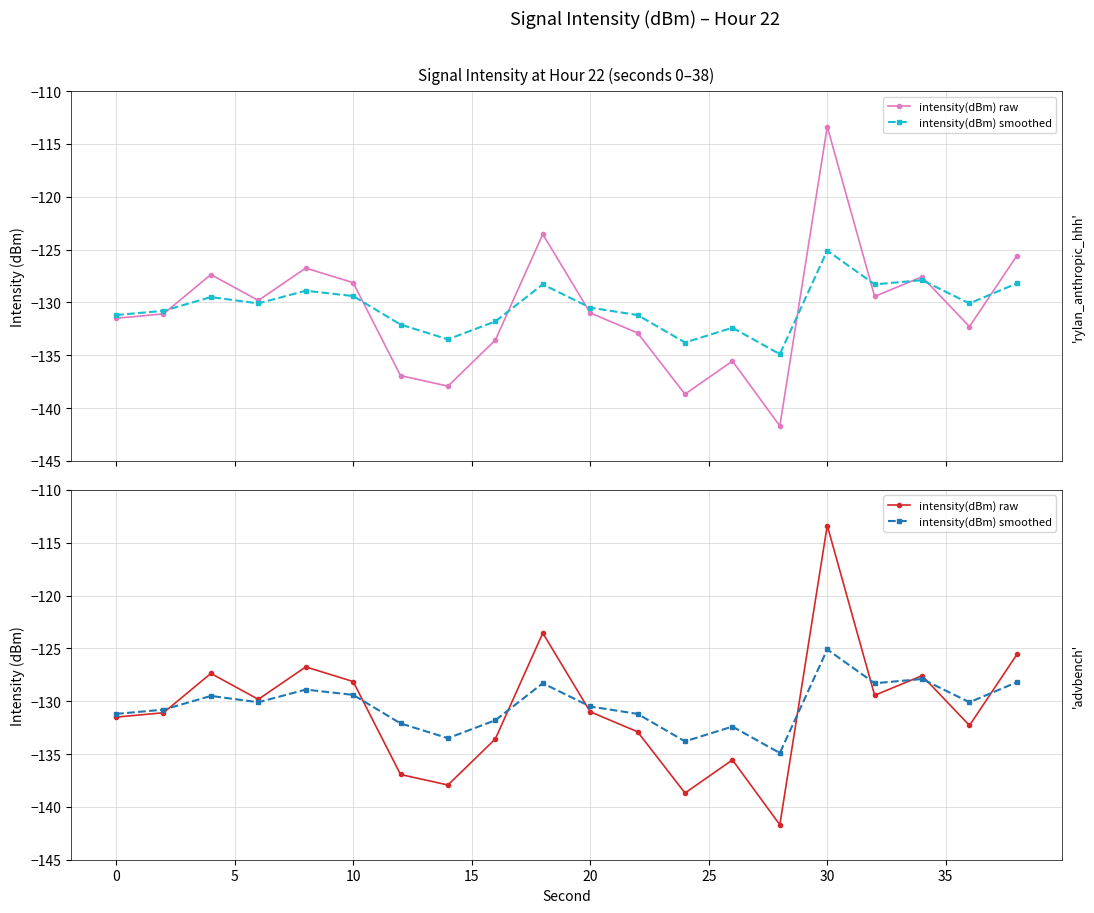

Reading left to right, what are all the values shown in this chart?

intensity(dBm) raw: -131.5	-131.1	-127.4	-129.8	-126.8	-128.1	-136.9	-137.9	-133.6	-123.6	-131.0	-132.9	-138.7	-135.6	-141.7	-113.4	-129.4	-127.6	-132.3	-125.6
intensity(dBm) smoothed: -131.2	-130.8	-129.5	-130.1	-128.9	-129.4	-132.1	-133.5	-131.8	-128.3	-130.5	-131.2	-133.8	-132.4	-134.9	-125.1	-128.3	-127.9	-130.1	-128.2